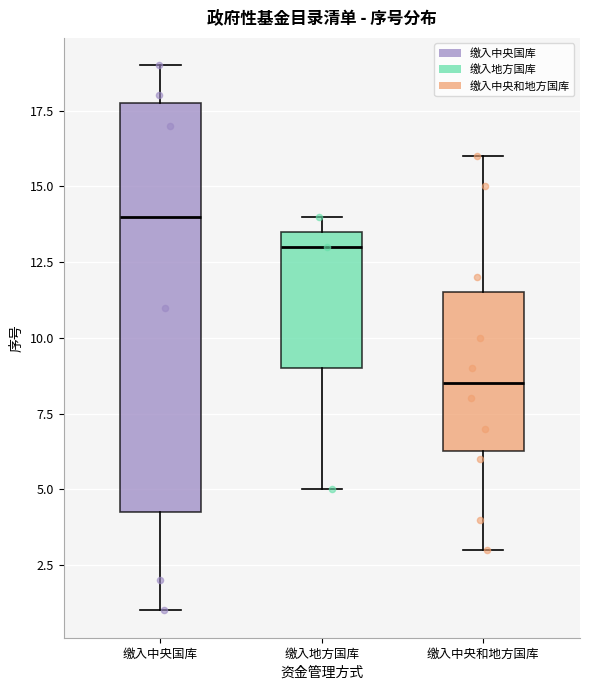

Where is the upper edge of the box for 缴入地方国库 on the y-axis? The values are not printed on the chart, so give them approximately, as read against the axis.

13.5